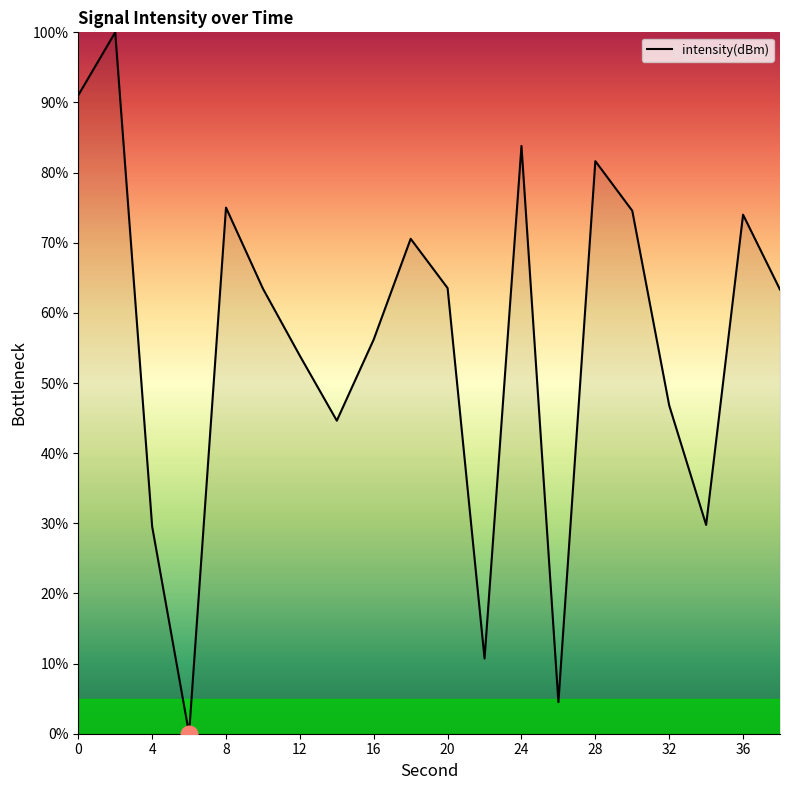

Does the chart have visible grid lines?

No